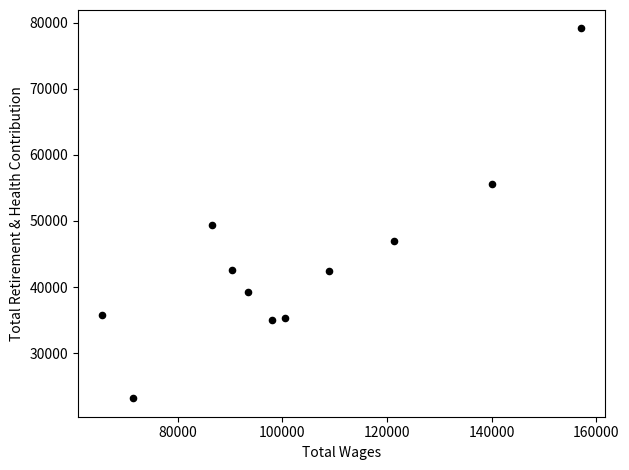

What is the range of Y values (max minus min)?

55924